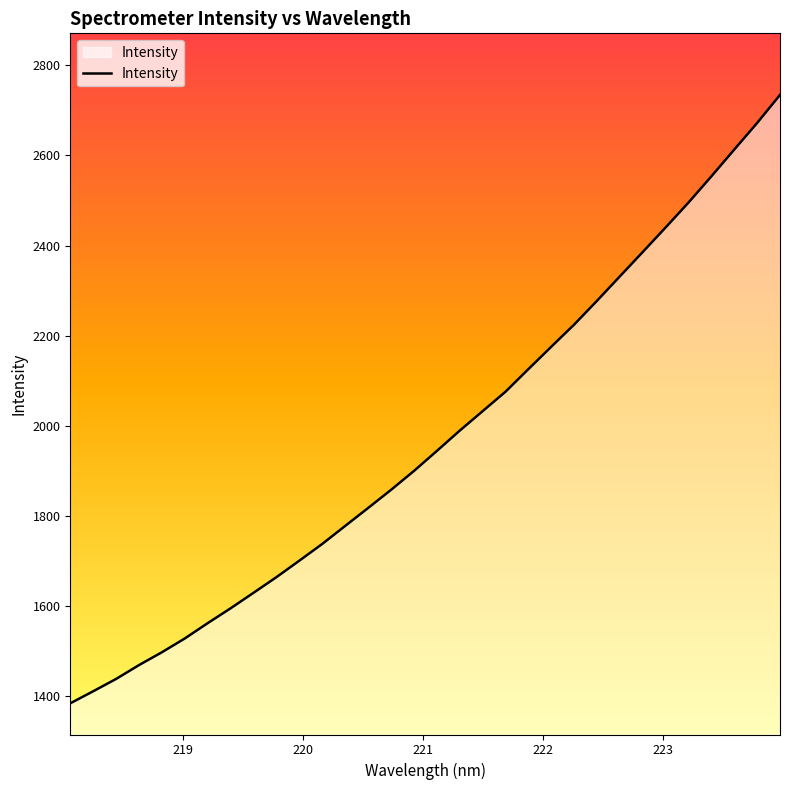

What is the smallest value displayed?

1384.1